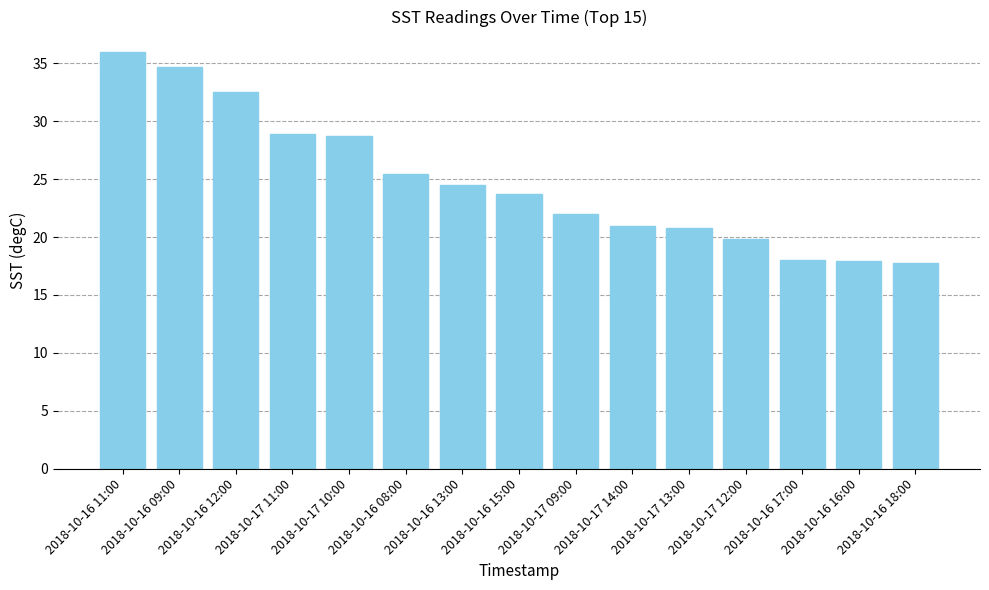

The value at 2018-10-16 15:00 is 23.7. True or false?

True